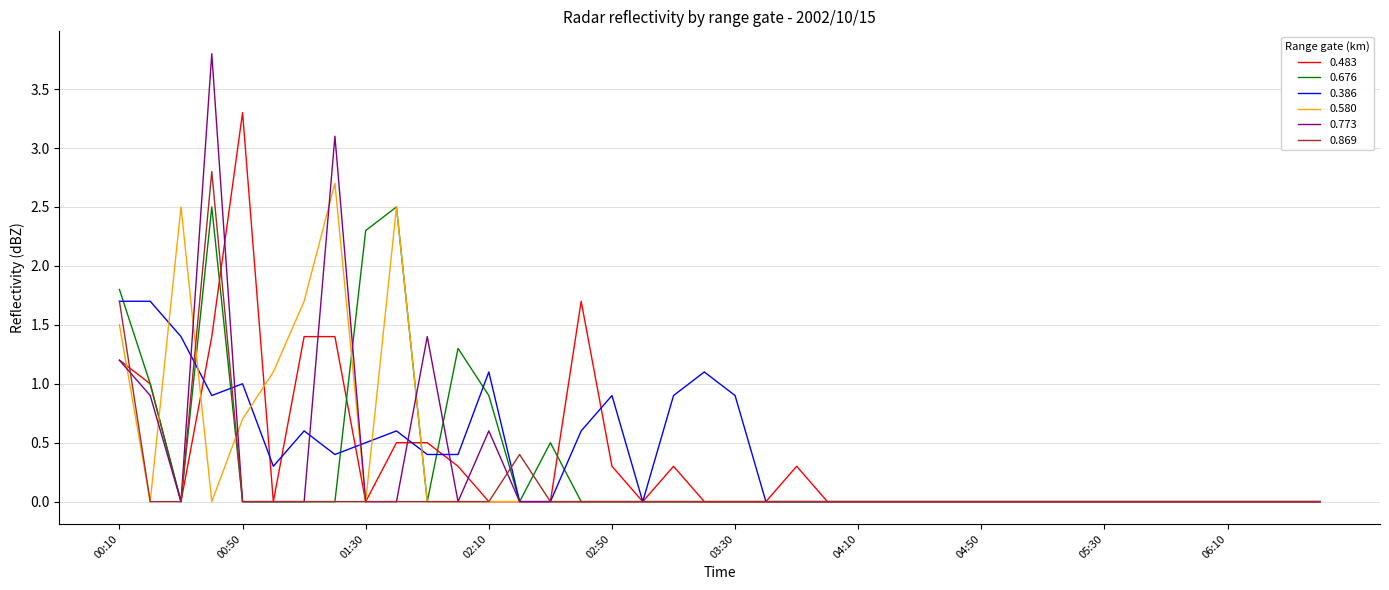

True or false: 0.580 has more than 0 interior local peaks.

True